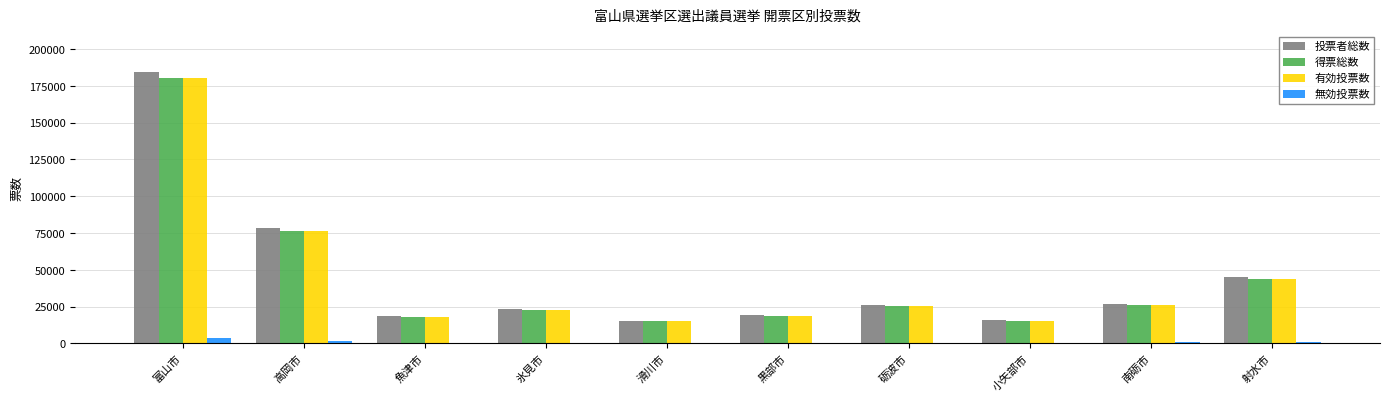

How many groups of bars are there?

10